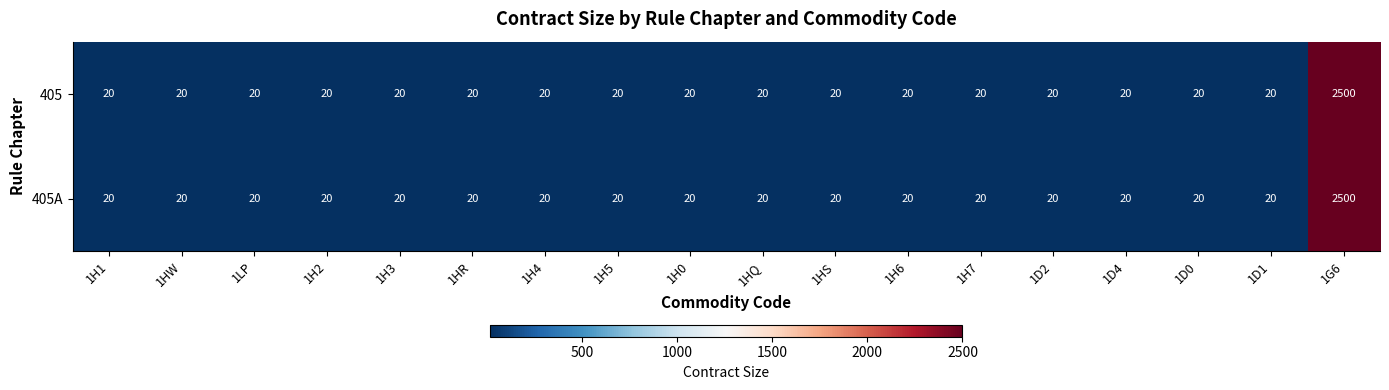

Is it true that 405 equals 26 at 1H6?

False